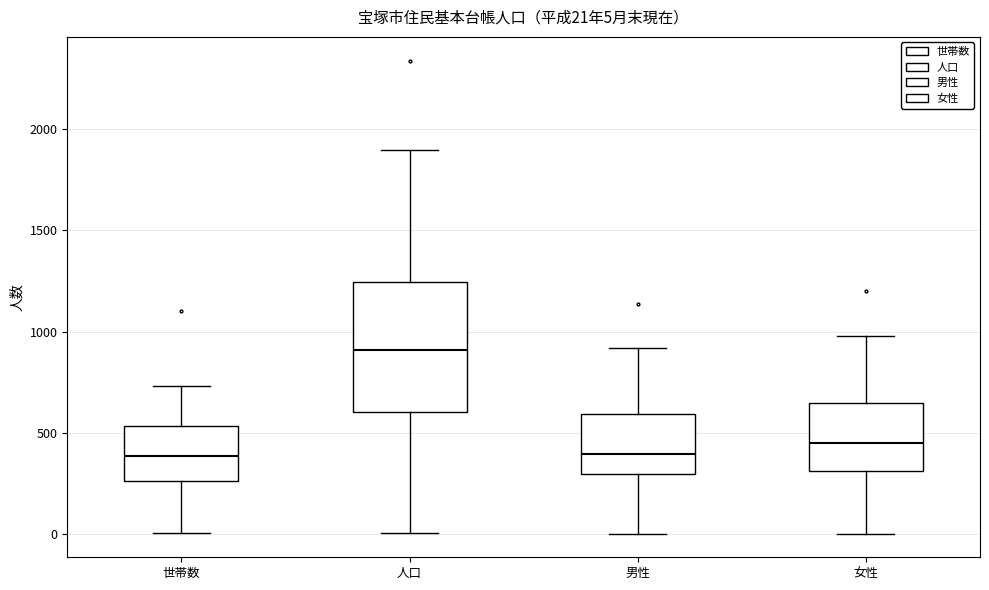

Which box is the tallest, from its lower edge to its upper edge?

人口